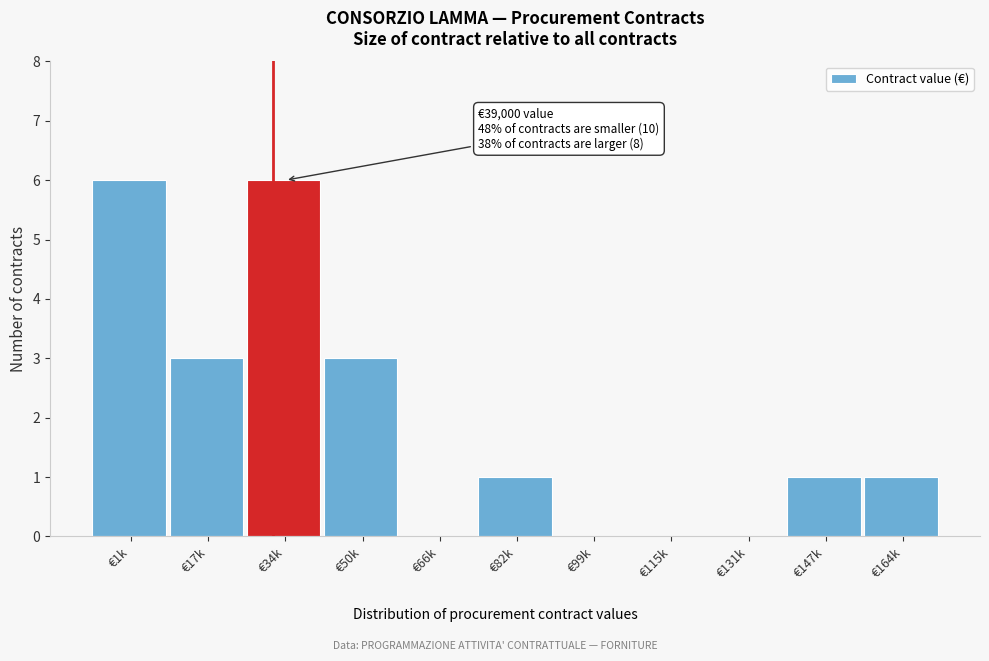

Reading right to left, transcribe all the data shown in this chart.

€164k=1	€147k=1	€131k=0	€115k=0	€99k=0	€82k=1	€66k=0	€50k=3	€34k=6	€17k=3	€1k=6